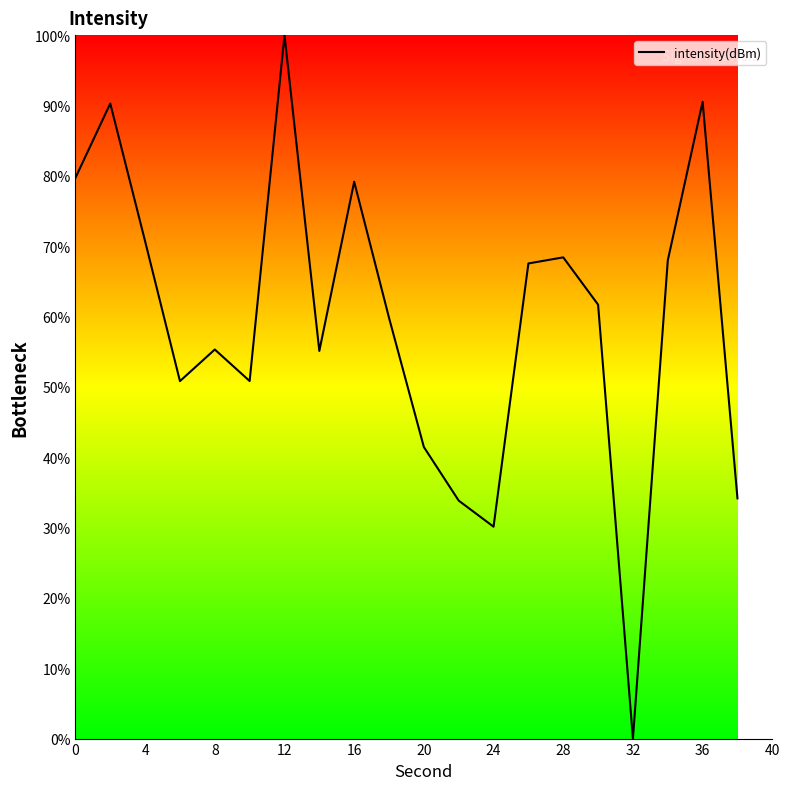

How many positive values are there?

19